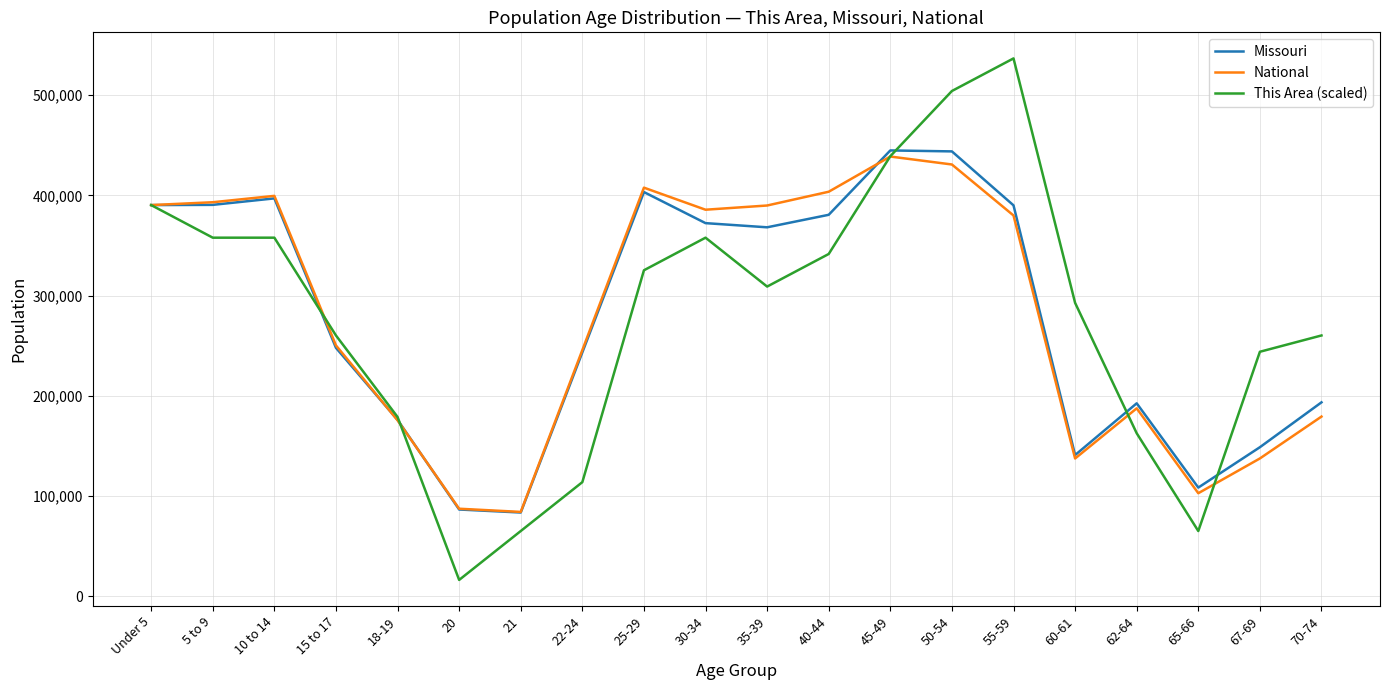

Is the value of National at 70-74 greater than the value of This Area (scaled) at 40-44?

No